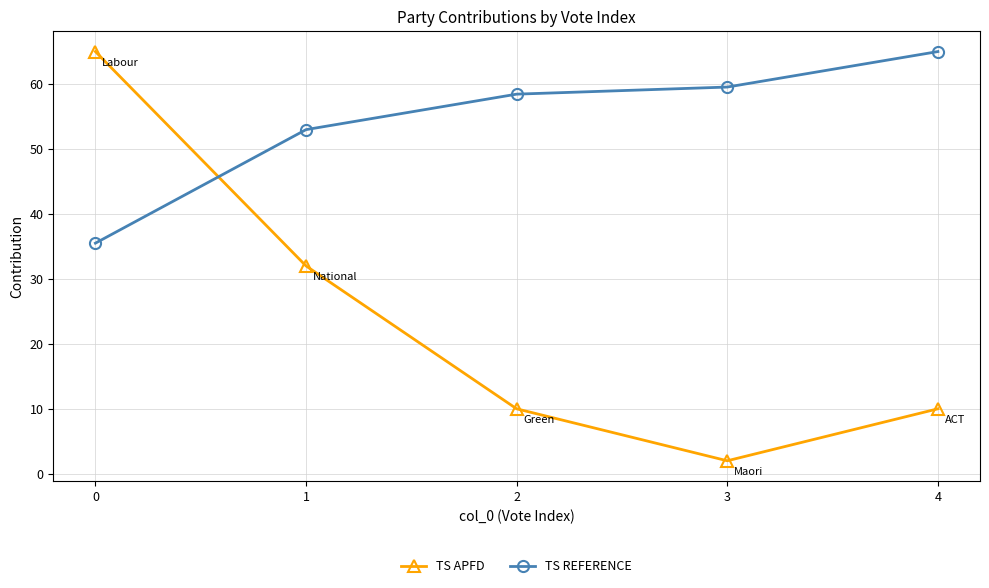

Which series has the largest range (max minus min)?

TS APFD